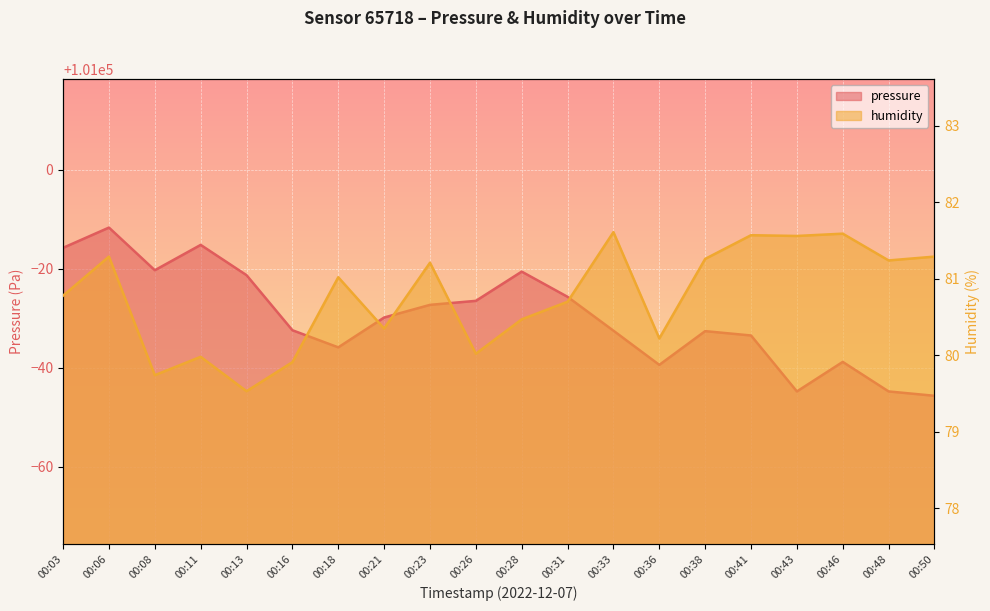

Where does the humidity series first go above 81?

00:06